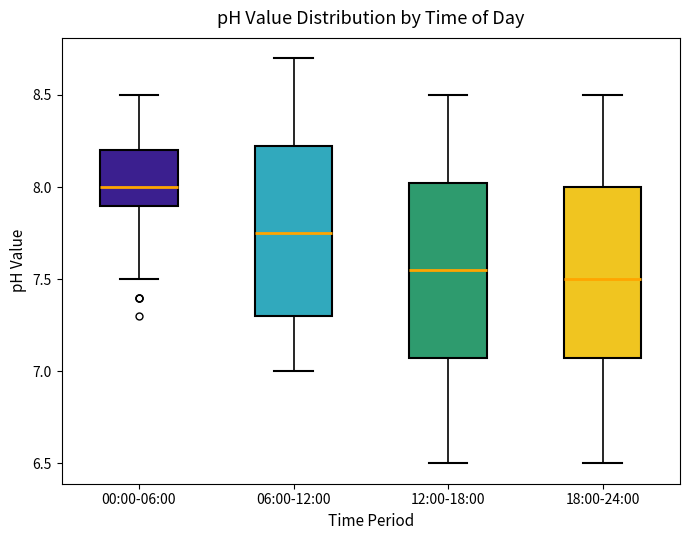

Which box has the highest median line?

00:00-06:00